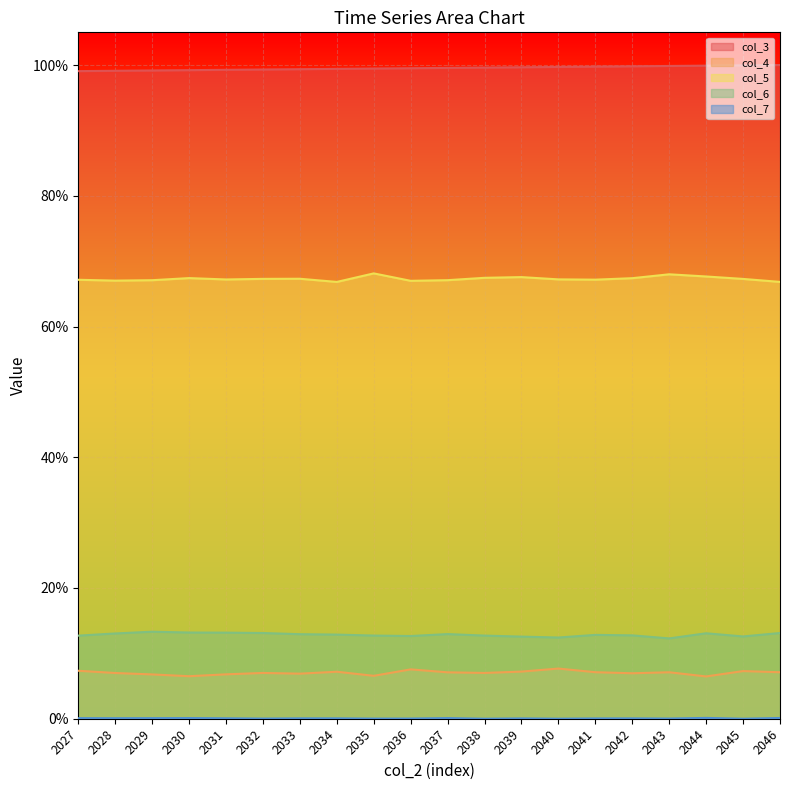

What is the difference between the maximum and minimum values in the col_7 series?

0.1